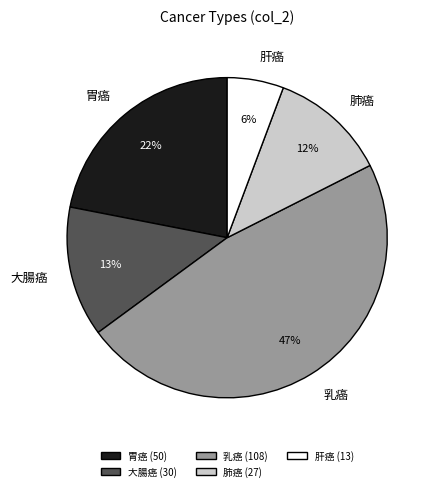

Do 胃癌 and 乳癌 together represent more than half of the pie?

Yes